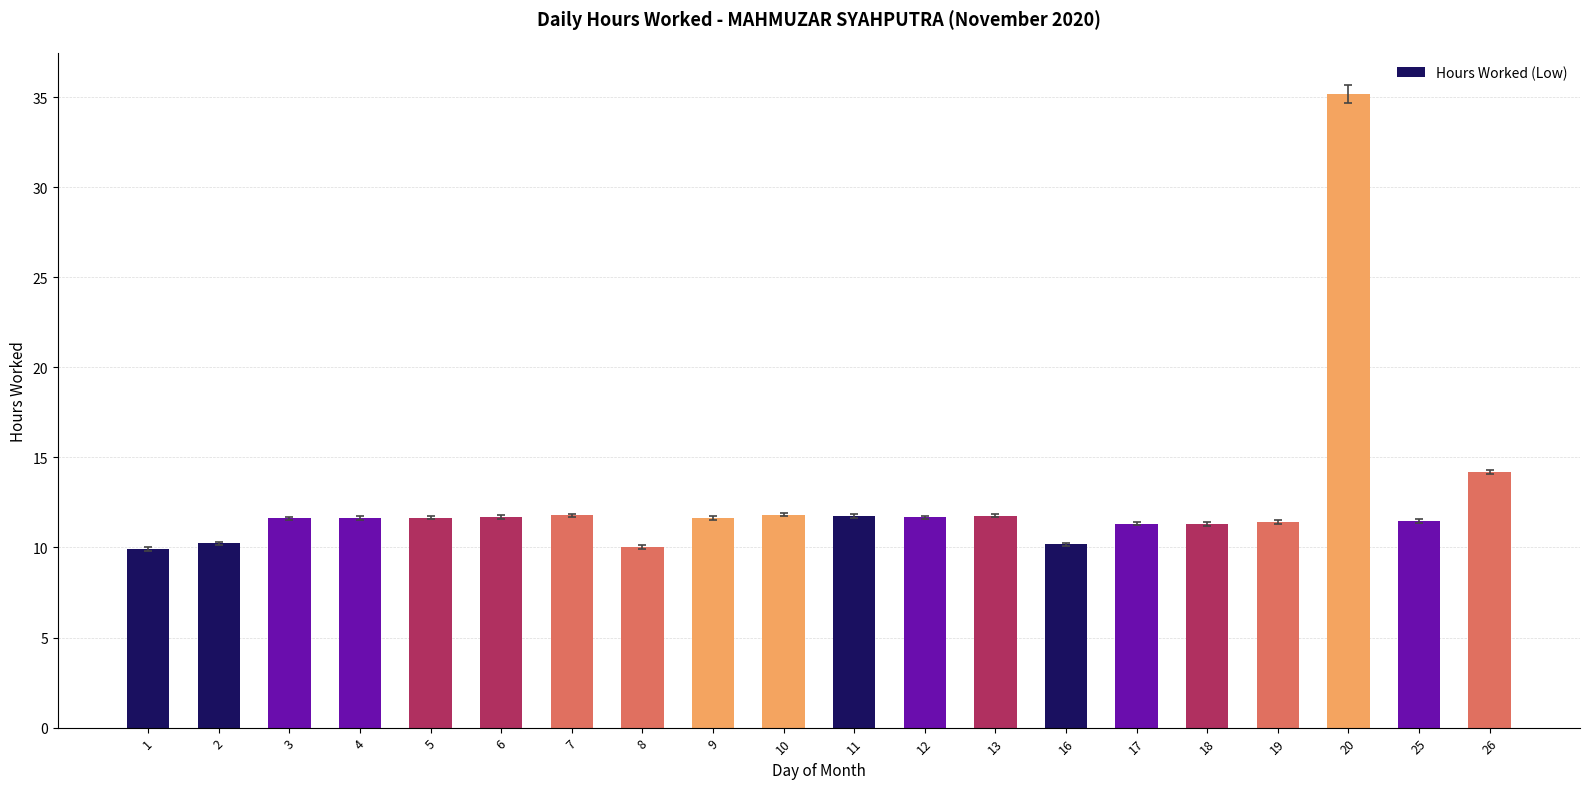

The value at 13 is 15.8. True or false?

False